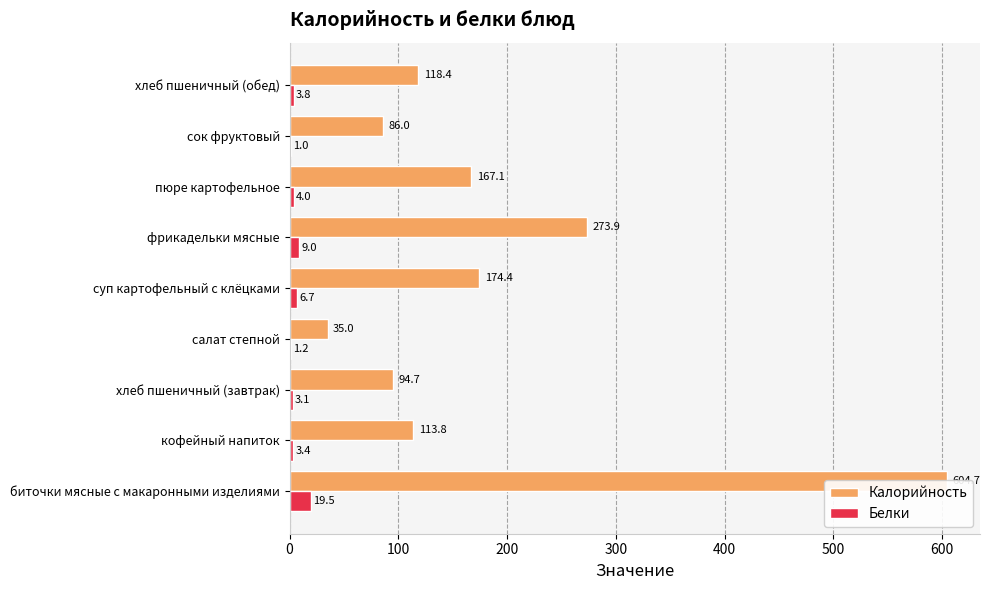

How many values in the Калорийность series are below 118?

4